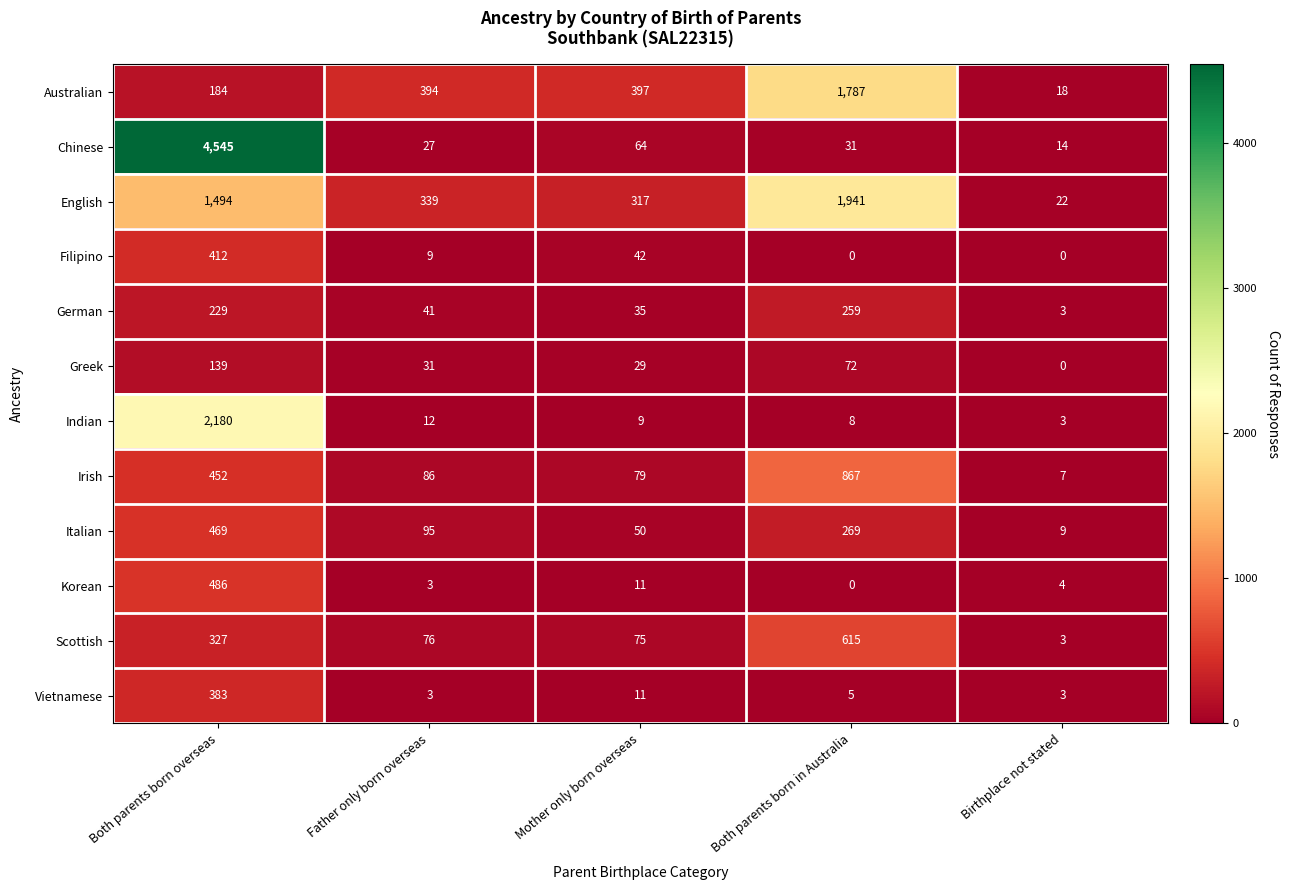

The value of Vietnamese at Both parents born overseas is 383. True or false?

True